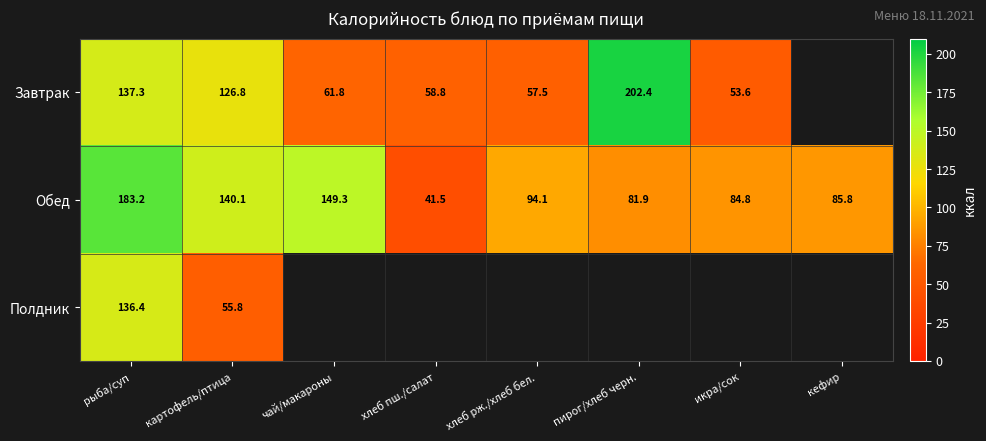

Rank the categories by Обед value from highest to lowest.

рыба/суп, чай/макароны, картофель/птица, хлеб рж./хлеб бел., кефир, икра/сок, пирог/хлеб черн., хлеб пш./салат